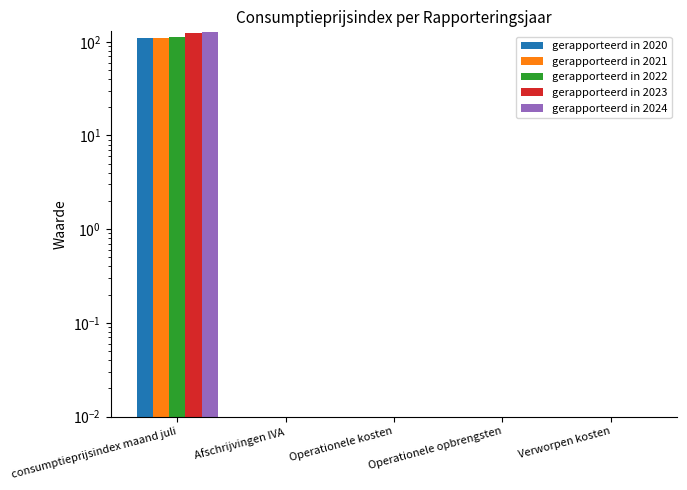

What are all the series names shown in the legend?

gerapporteerd in 2020, gerapporteerd in 2021, gerapporteerd in 2022, gerapporteerd in 2023, gerapporteerd in 2024